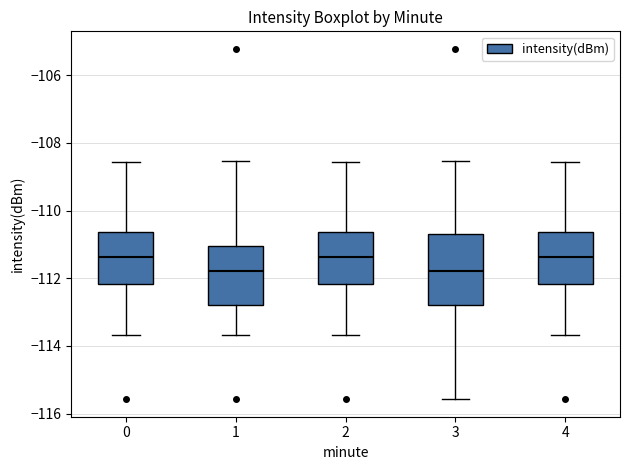

Where does the lower whisker of the box at x = 4 end on the y-axis? The values are not printed on the chart, so give them approximately, as read against the axis.

-113.6